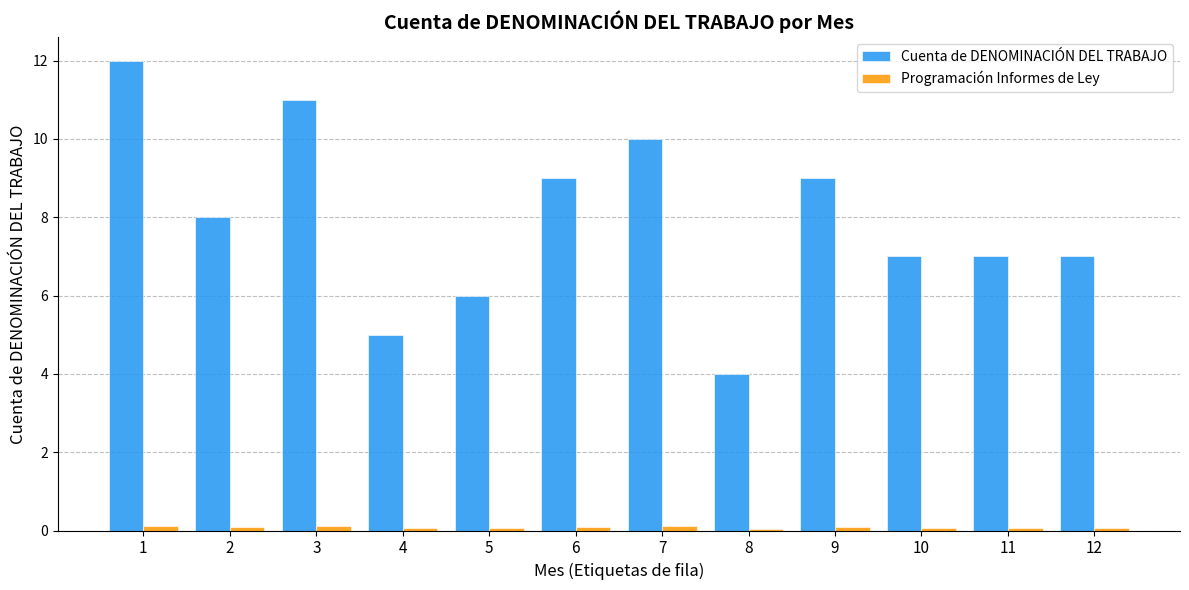

Rank the series by their average value, from highest to lowest.

Cuenta de DENOMINACIÓN DEL TRABAJO, Programación Informes de Ley